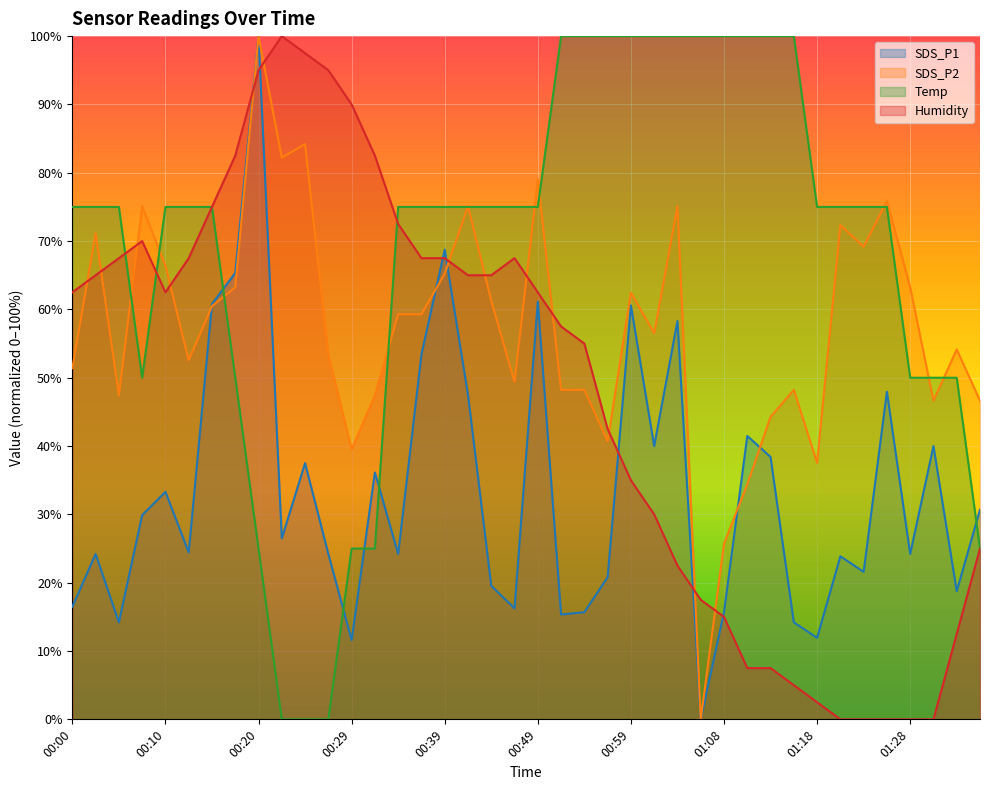

Which series has the widest spread of values?

SDS_P1